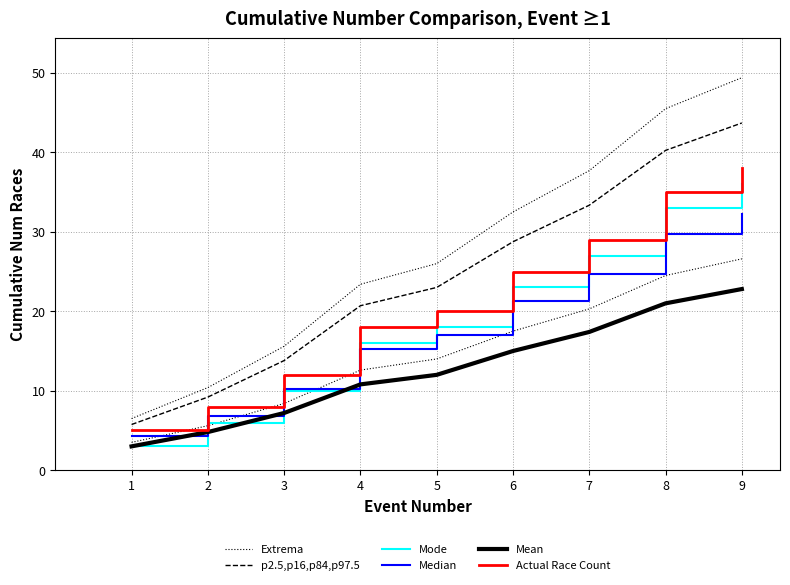

Where is Actual Race Count nearest to the value 21?

5